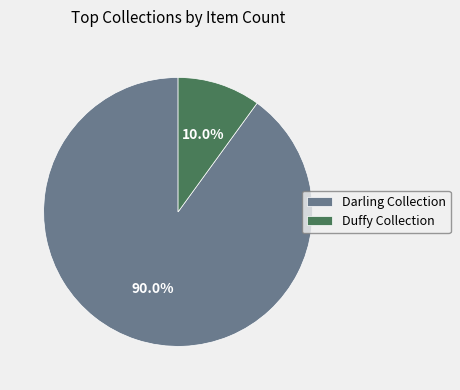

Rank the categories by value from highest to lowest.

Darling Collection, Duffy Collection